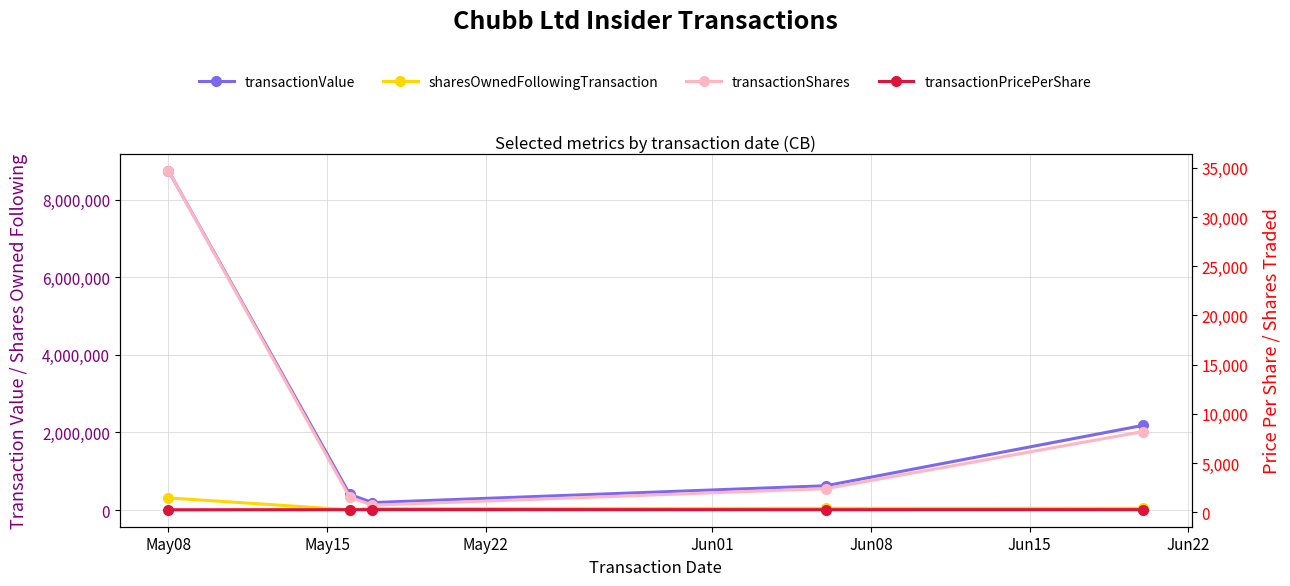

True or false: sharesOwnedFollowingTransaction and transactionShares intersect in this chart.

False